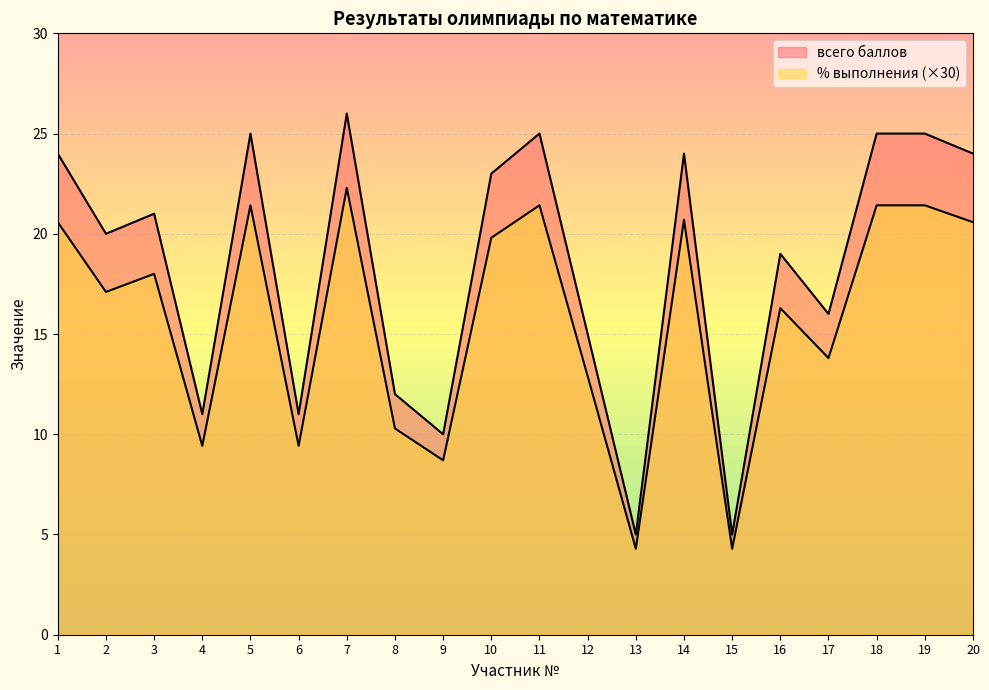

At which label does % выполнения first exceed 18?

1